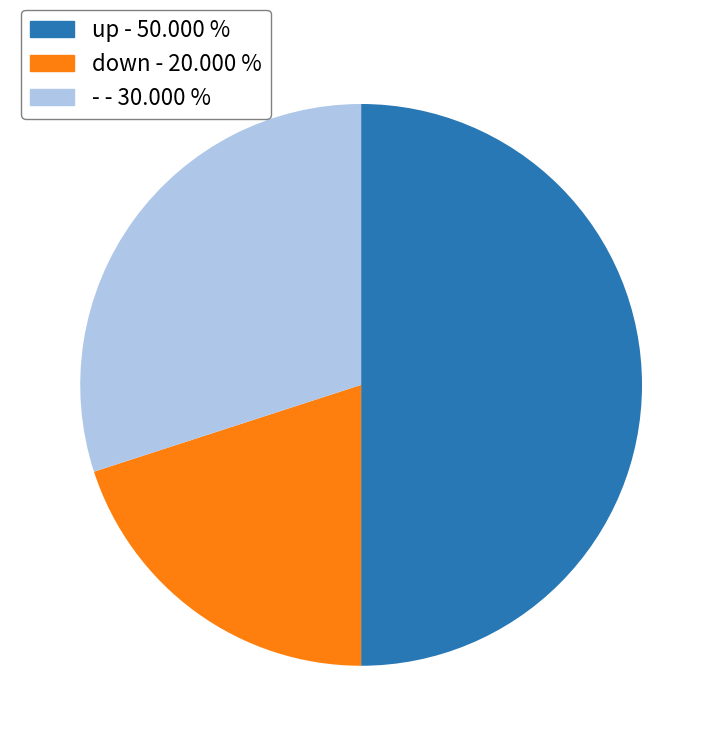

Is it true that - is 17% of the pie?

False